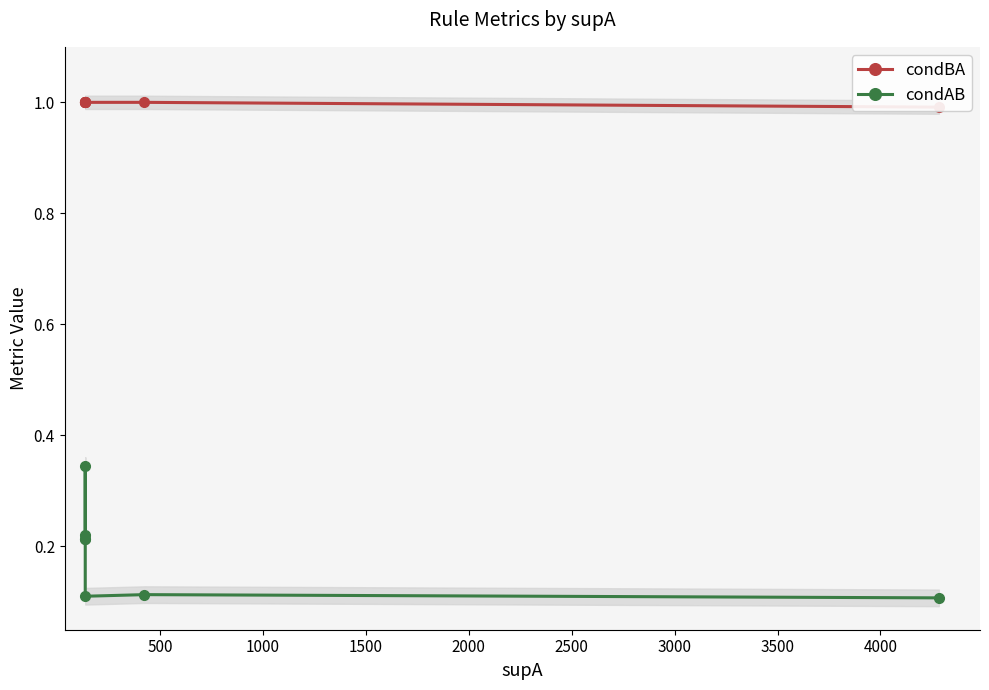

Does the chart display data point markers on the line(s)?

Yes